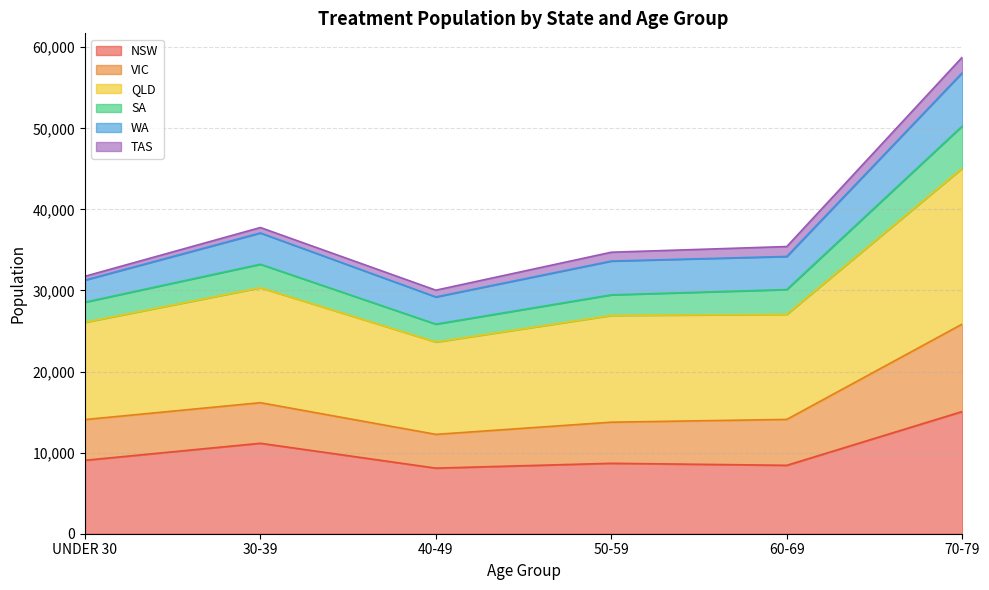

At which category is the sum across all series the highest?

70-79